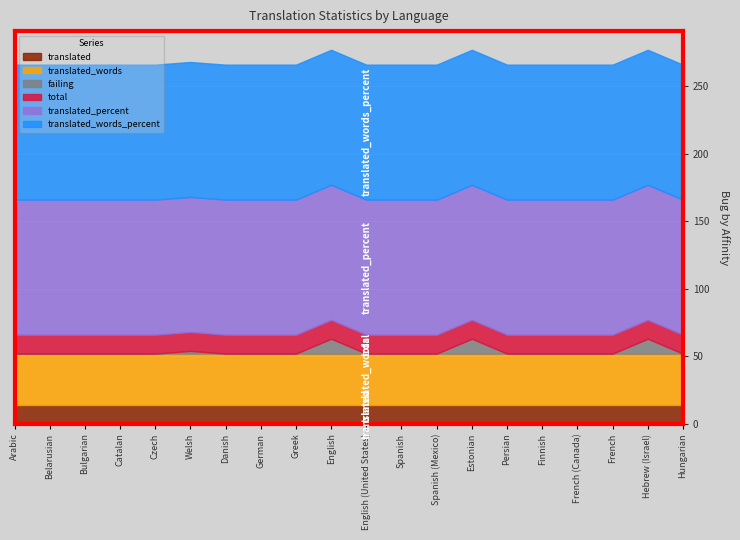

True or false: translated_words and total cross at least once.

False